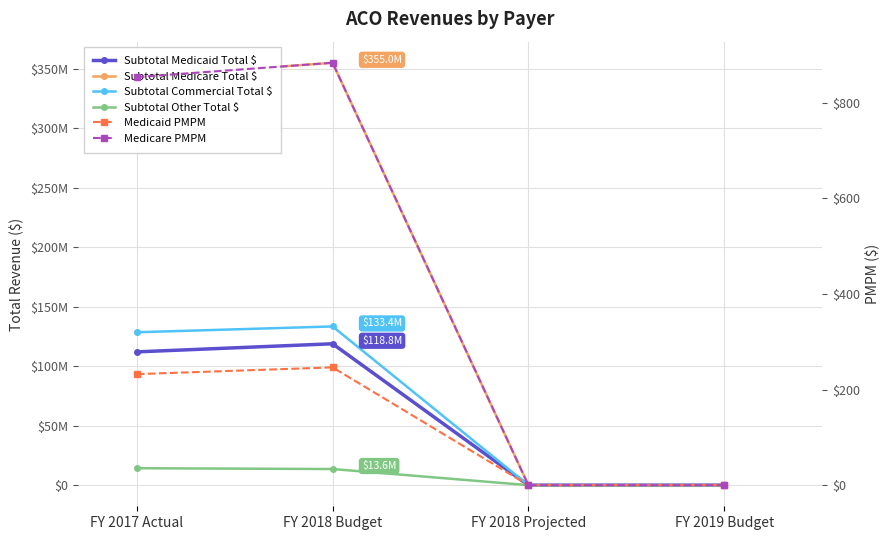

Reading left to right, what are all the values shown in this chart?

Subtotal Medicaid Total $: FY 2017 Actual=112028839.9	FY 2018 Budget=118833295.0	FY 2018 Projected=0.0	FY 2019 Budget=0.0
Subtotal Medicare Total $: FY 2017 Actual=342997851.4	FY 2018 Budget=355002776.2	FY 2018 Projected=0.0	FY 2019 Budget=0.0
Subtotal Commercial Total $: FY 2017 Actual=128512253.0	FY 2018 Budget=133395718.6	FY 2018 Projected=0.0	FY 2019 Budget=0.0
Subtotal Other Total $: FY 2017 Actual=14238086.0	FY 2018 Budget=13562144.7	FY 2018 Projected=0.0	FY 2019 Budget=0.0
Medicaid PMPM: FY 2017 Actual=232.3	FY 2018 Budget=246.4	FY 2018 Projected=0.0	FY 2019 Budget=0.0
Medicare PMPM: FY 2017 Actual=853.9	FY 2018 Budget=883.8	FY 2018 Projected=0.0	FY 2019 Budget=0.0